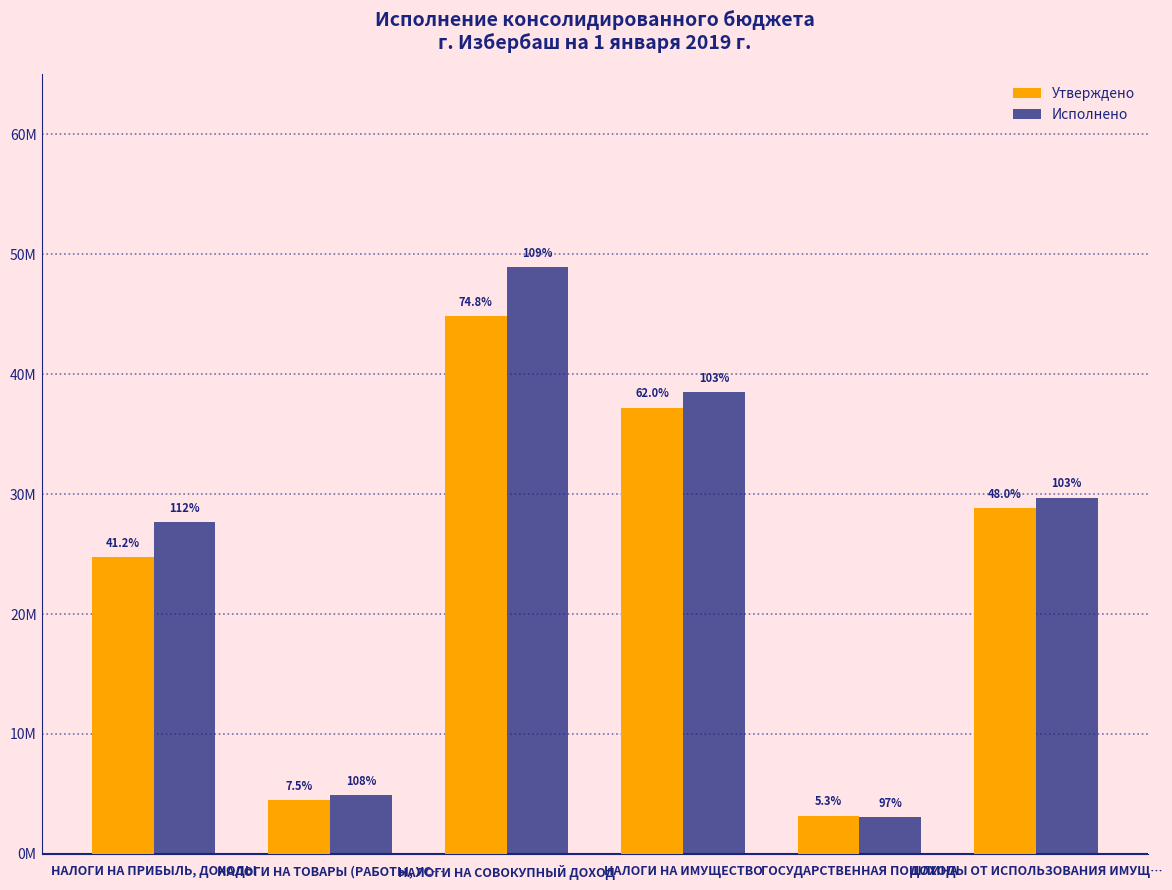

Between НАЛОГИ НА ТОВАРЫ (РАБОТЫ, УС… and ГОСУДАРСТВЕННАЯ ПОШЛИНА, which is larger?

НАЛОГИ НА ТОВАРЫ (РАБОТЫ, УС…